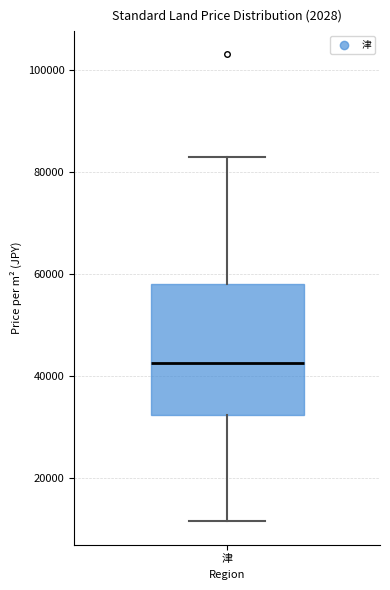

Where is the lower edge of the box for 津 on the y-axis? The values are not printed on the chart, so give them approximately, as read against the axis.

32000